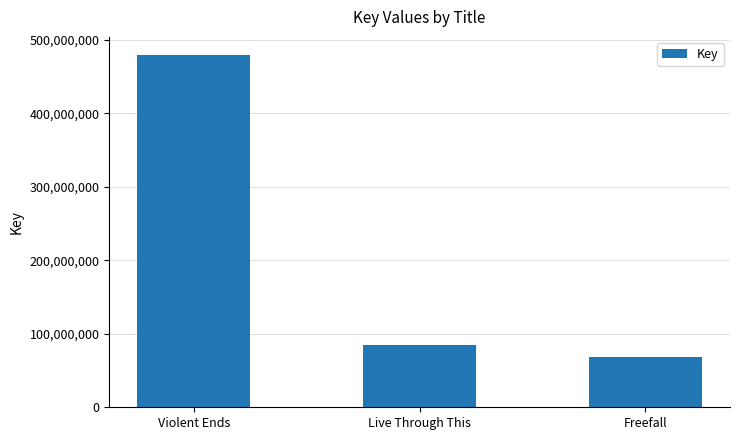

Reading right to left, transcribe all the data shown in this chart.

67858865	84427821	479823994